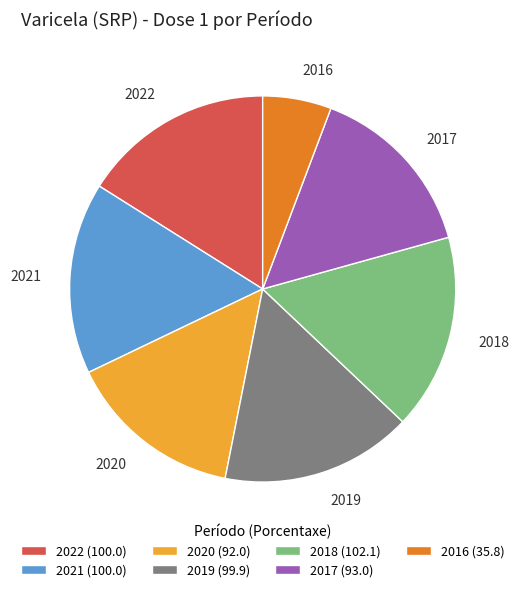

To the nearest percent, what is the difference between the 2016 and 2022 slice percentages?

10%